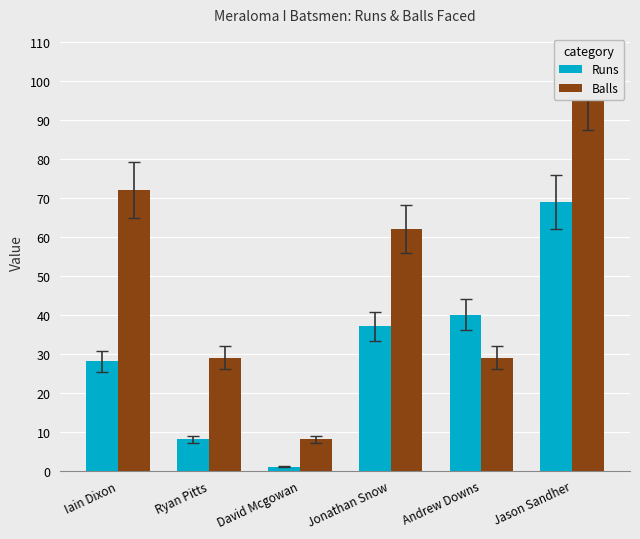

What is the approximate value of Runs at Jason Sandher, to the nearest 10?

70